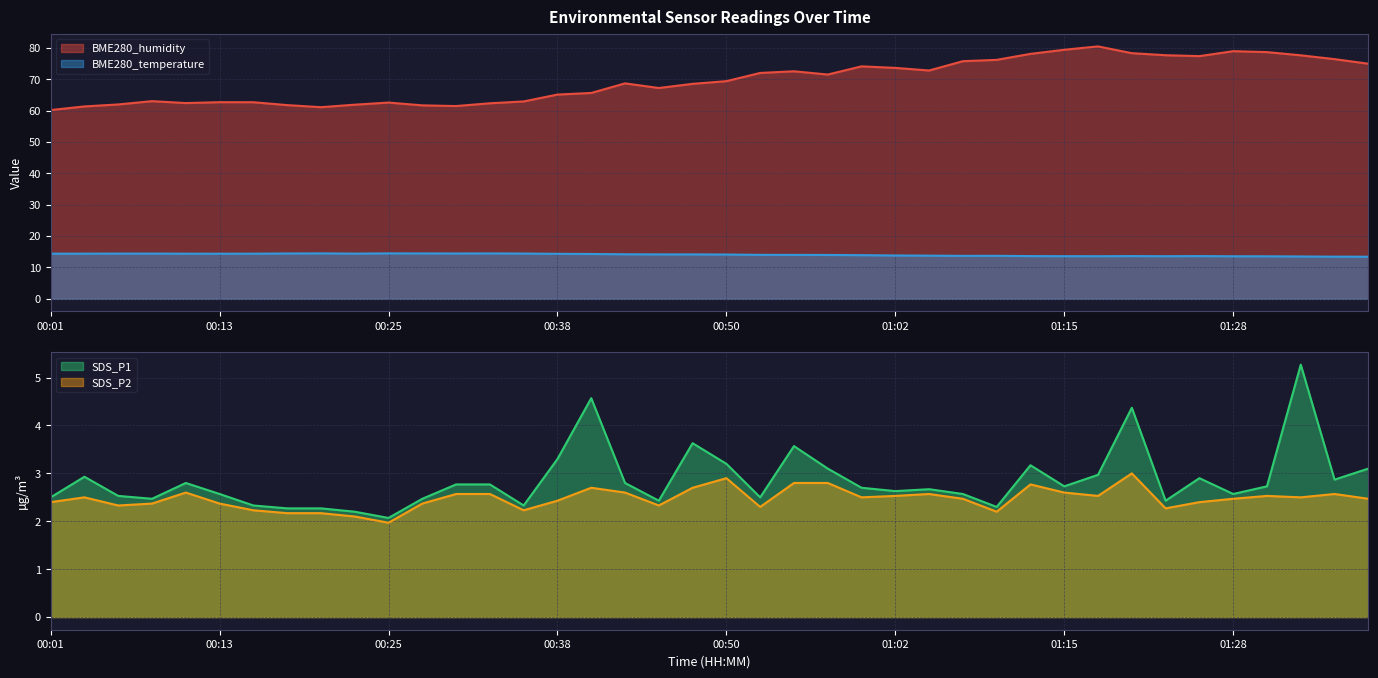

Which has a higher value, 00:50 or 01:00?

01:00